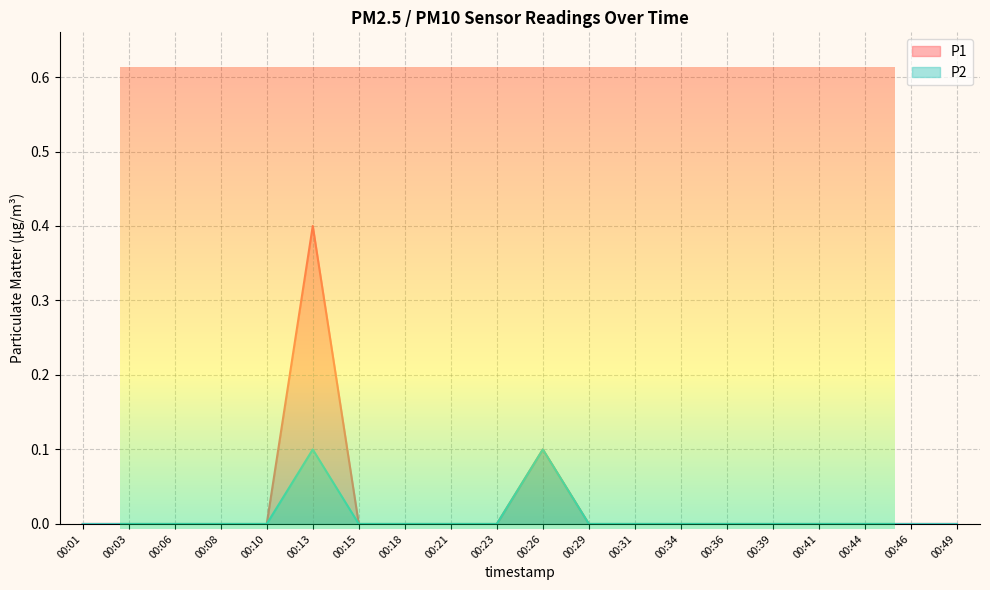

Is it true that P2 equals 0.0 at 00:49?

True